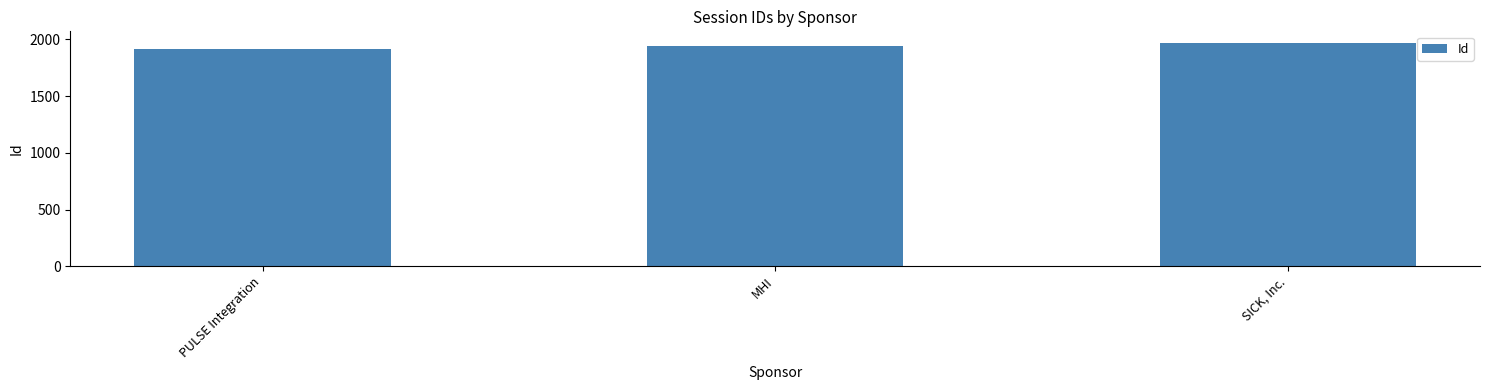

What is the approximate value at SICK, Inc.?

1973